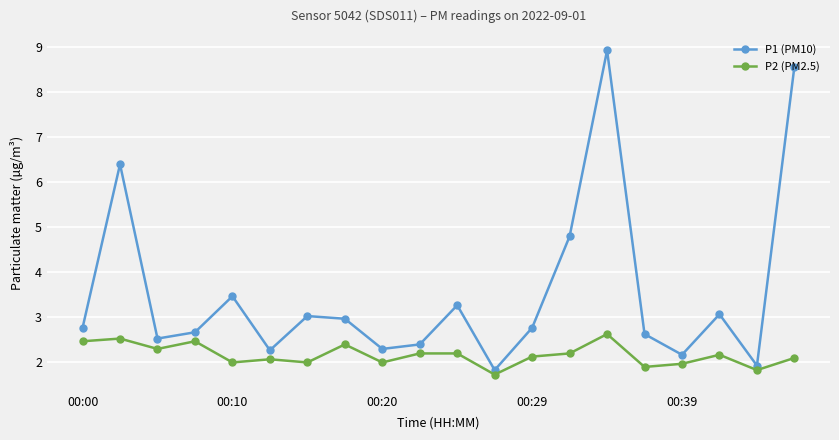

What is the minimum value shown in the chart?

1.7